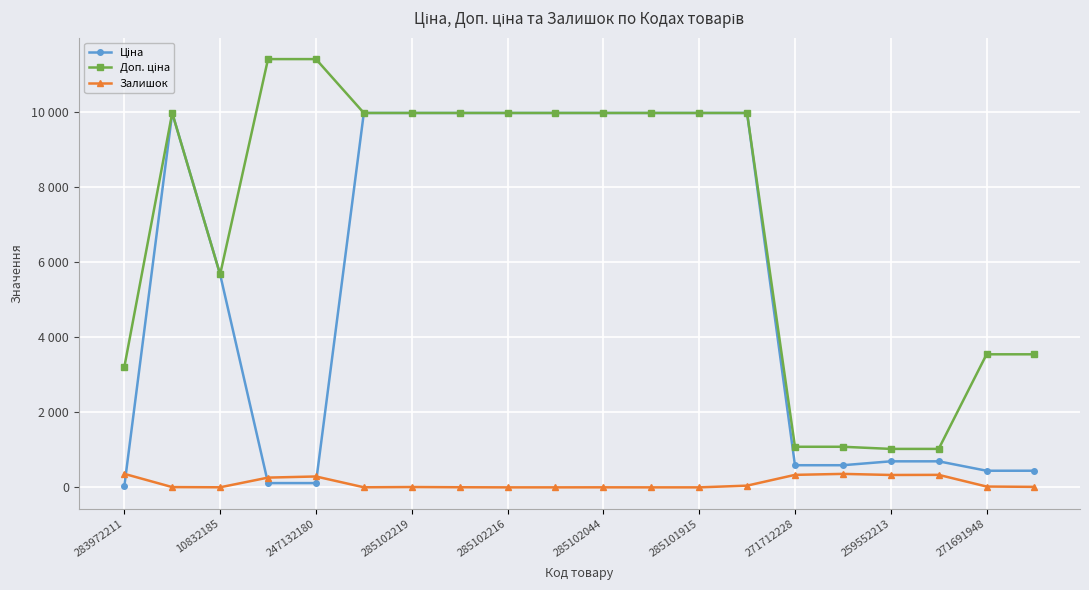

Rank the series by their average value, from highest to lowest.

Доп. ціна, Ціна, Залишок